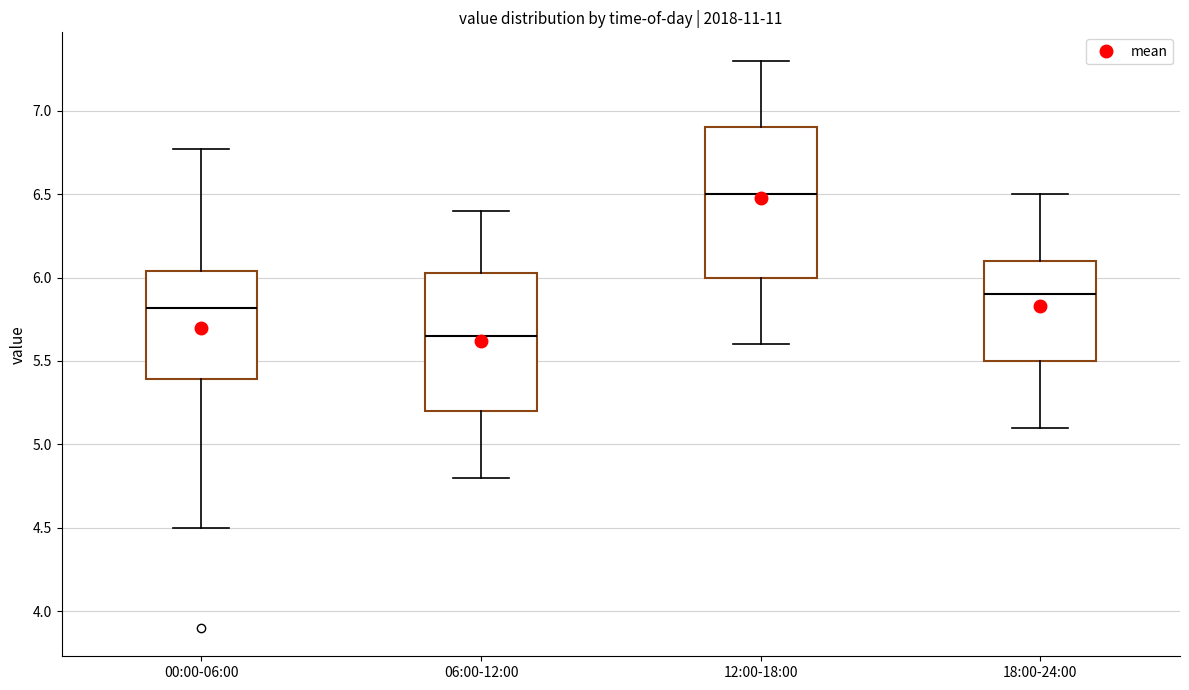

Where is the upper edge of the box for 18:00-24:00 on the y-axis? The values are not printed on the chart, so give them approximately, as read against the axis.

6.10